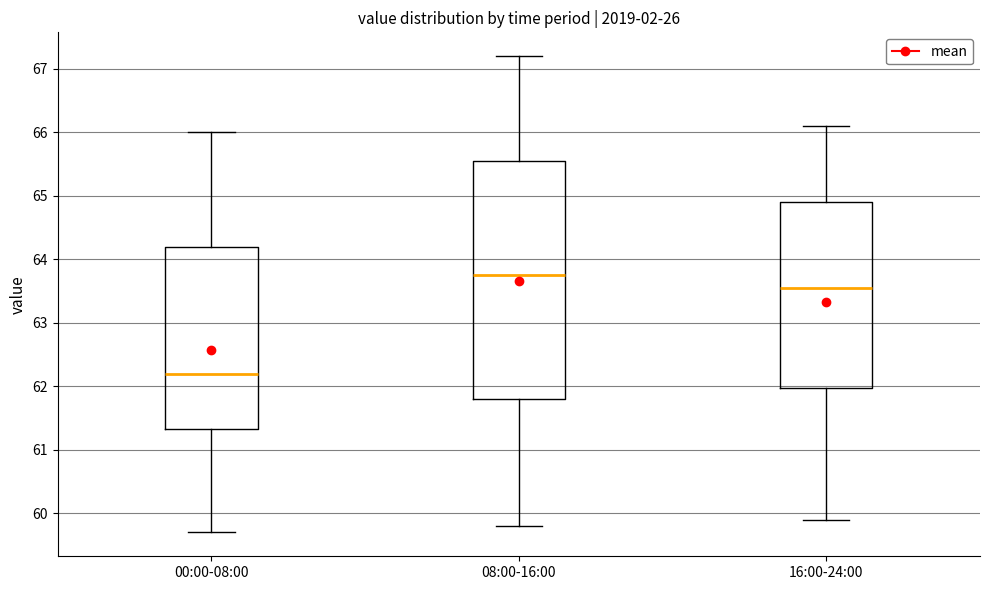

Which box has the highest median line?

08:00-16:00